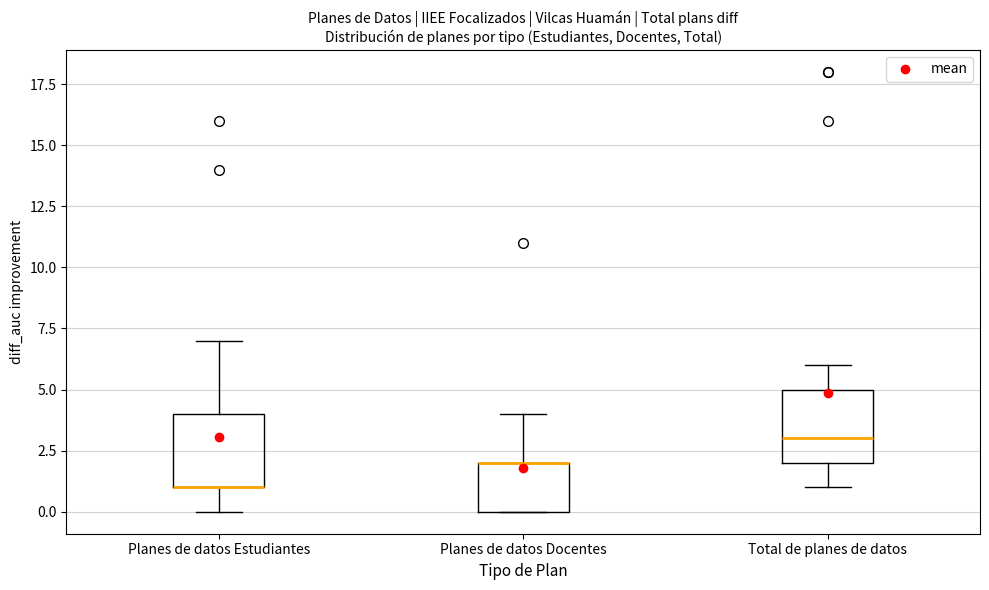

Reading left to right, read every box against the y-axis: the position of its median line, the range the box covers, and the ends of its whiskers. The values are not printed on the chart, so give them approximately, as read against the axis.

Planes de datos Estudiantes: median 1 (drawn on the box's lower edge), box 1 to 4, whiskers 0 to 7
Planes de datos Docentes: median 2 (drawn on the box's upper edge), box 0 to 2, whiskers 0 to 4
Total de planes de datos: median 3, box 2 to 5, whiskers 1 to 6